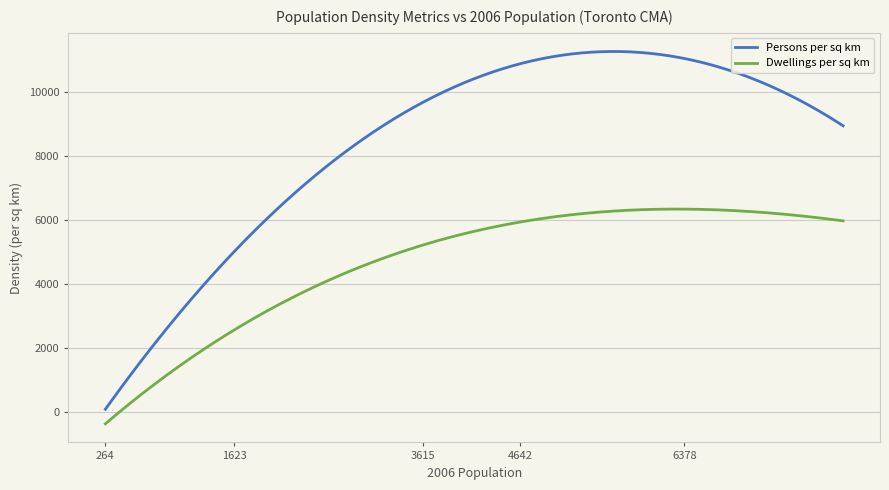

True or false: Persons per sq km and Dwellings per sq km intersect in this chart.

False